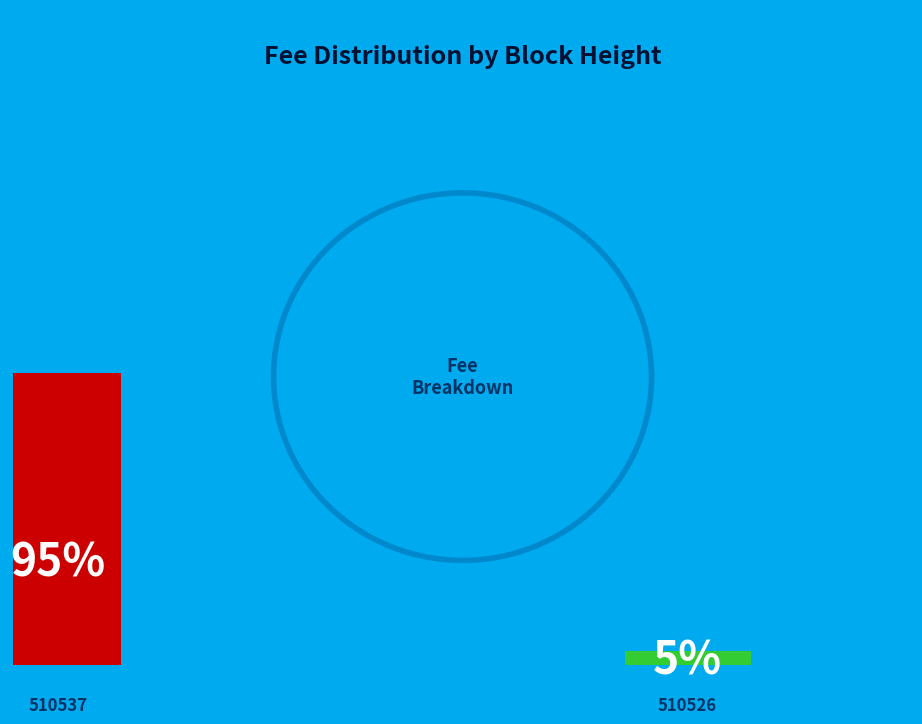

Is it true that 510537 is 95% of the pie?

True